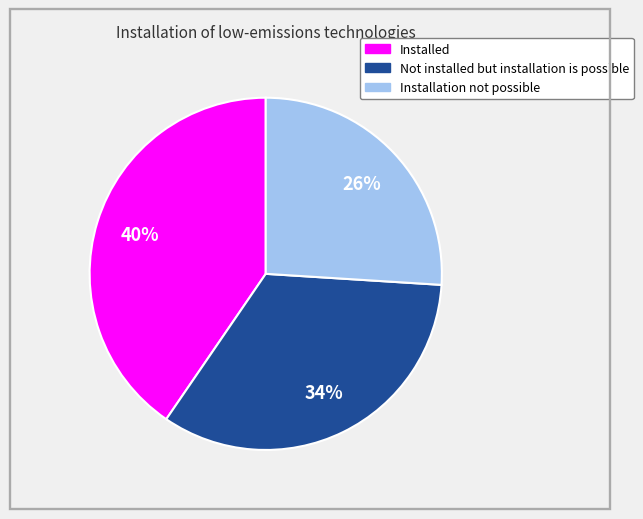

To the nearest percent, what is the difference between the largest and smallest slice percentages?

14%